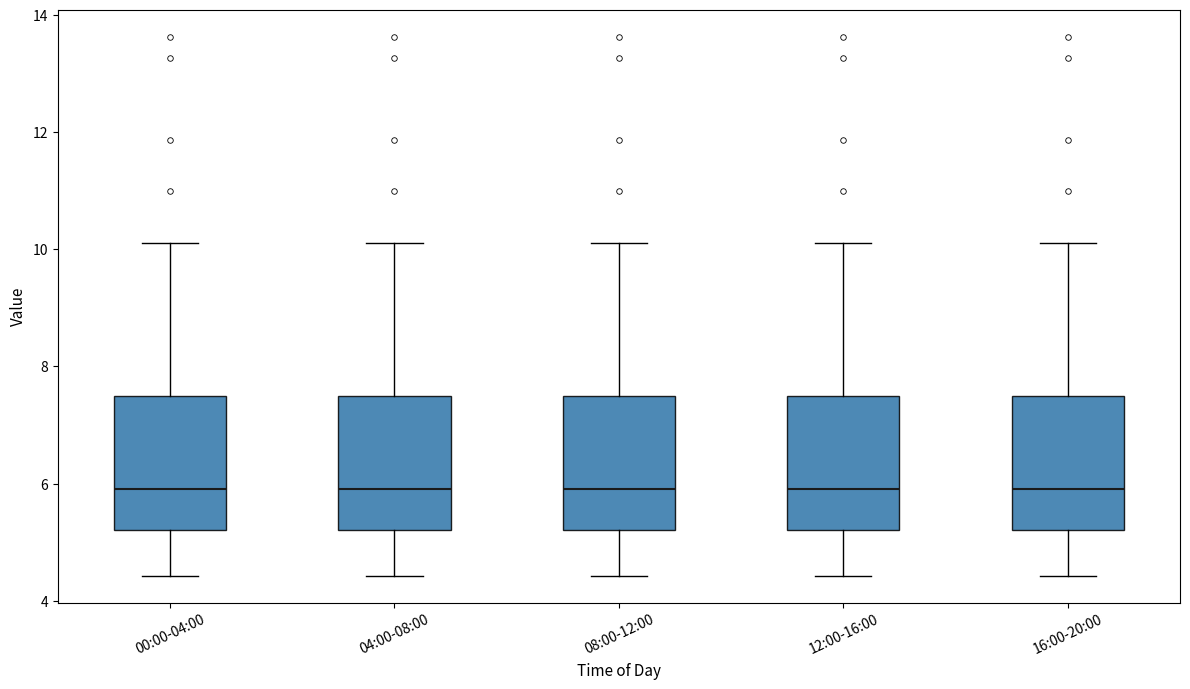

Reading left to right, transcribe this box plot: for each box, give where its median line is, the range the box spans, and where its two whiskers end, as read against the y-axis. The values are not printed on the chart, so give them approximately, as read against the axis.

00:00-04:00: median 6.0, box 5.2 to 7.6, whiskers 4.4 to 10.2
04:00-08:00: median 6.0, box 5.2 to 7.6, whiskers 4.4 to 10.2
08:00-12:00: median 6.0, box 5.2 to 7.6, whiskers 4.4 to 10.2
12:00-16:00: median 6.0, box 5.2 to 7.6, whiskers 4.4 to 10.2
16:00-20:00: median 6.0, box 5.2 to 7.6, whiskers 4.4 to 10.2